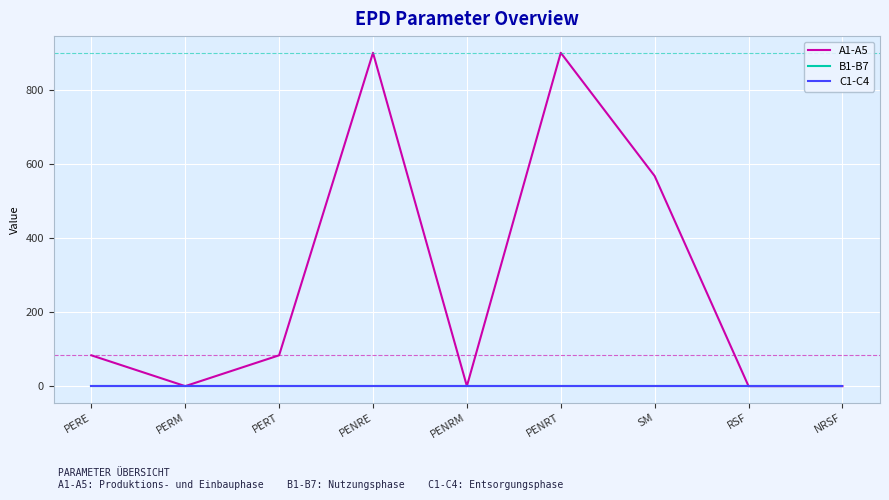

Does the chart have visible grid lines?

Yes